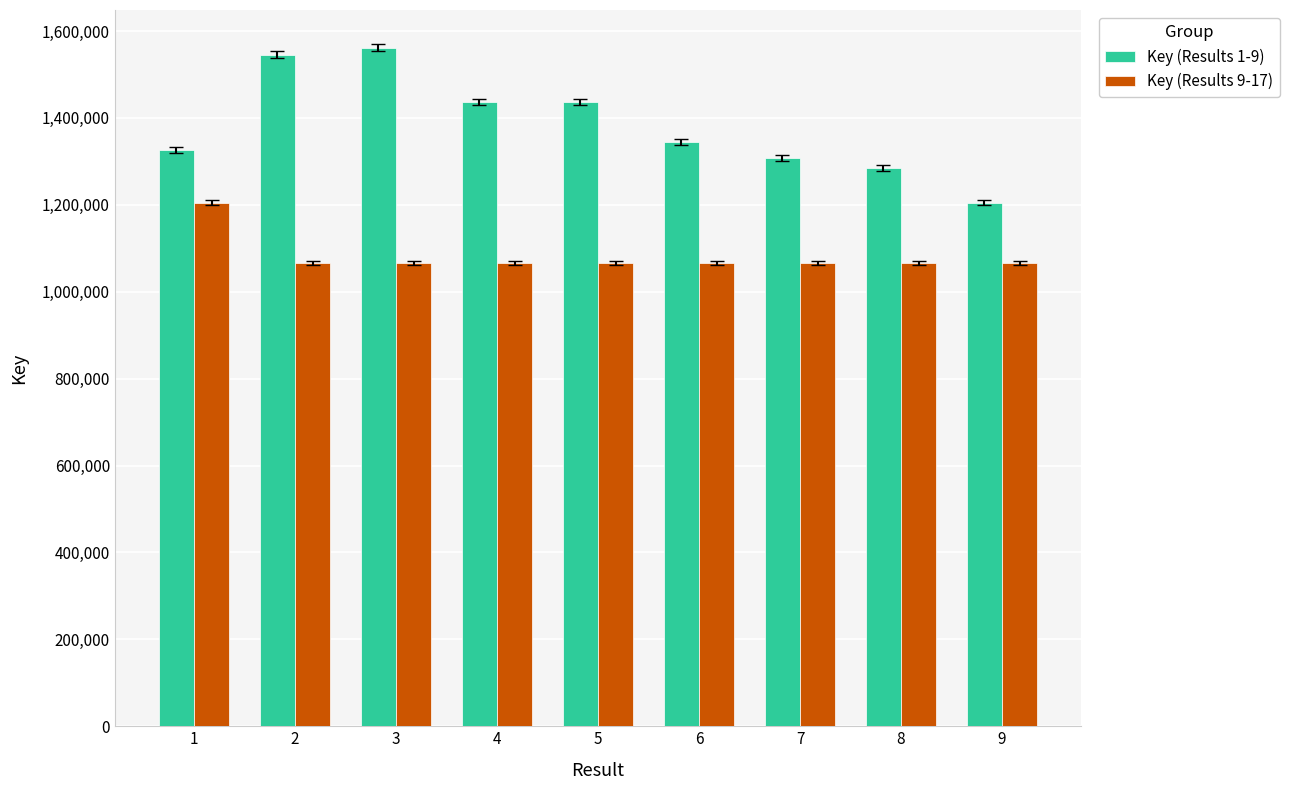

What is the average value of the Key (Results 1-9) series?

1382730